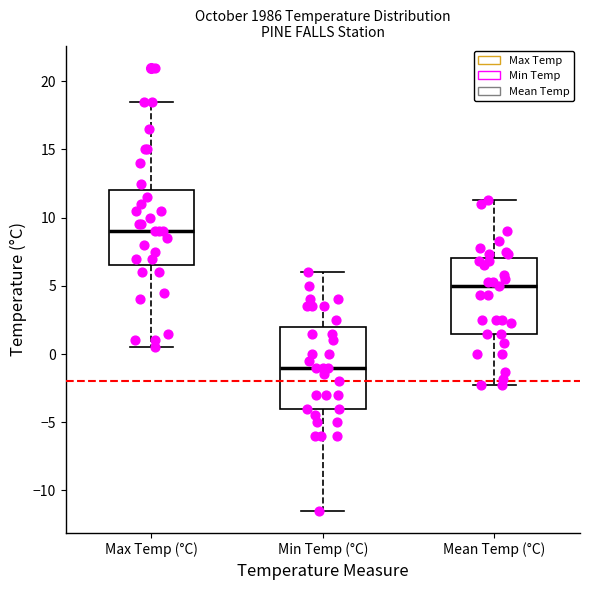

Reading left to right, read every box against the y-axis: the position of its median line, the range the box covers, and the ends of its whiskers. The values are not printed on the chart, so give them approximately, as read against the axis.

Max Temp (°C): median 9.0, box 6.5 to 12.0, whiskers 0.5 to 18.5
Min Temp (°C): median -1.0, box -4.0 to 2.0, whiskers -11.5 to 6.0
Mean Temp (°C): median 5.0, box 1.5 to 7.0, whiskers -2.5 to 11.5